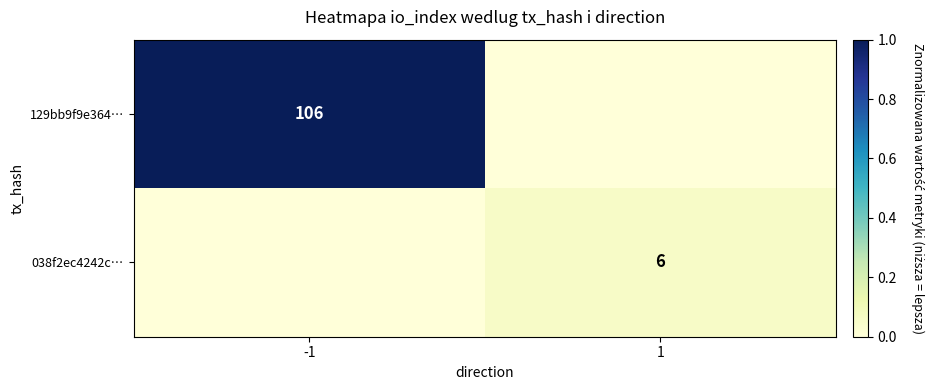

The value of 038f2ec4242c… at 1 is 6. True or false?

True